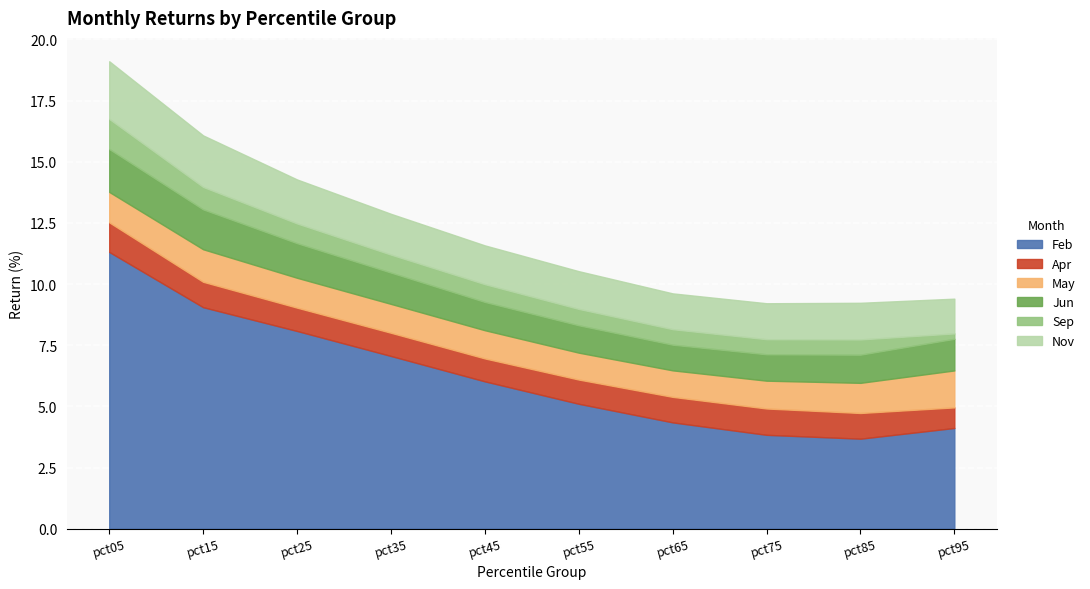

What is the average value of the Apr series?

1.0